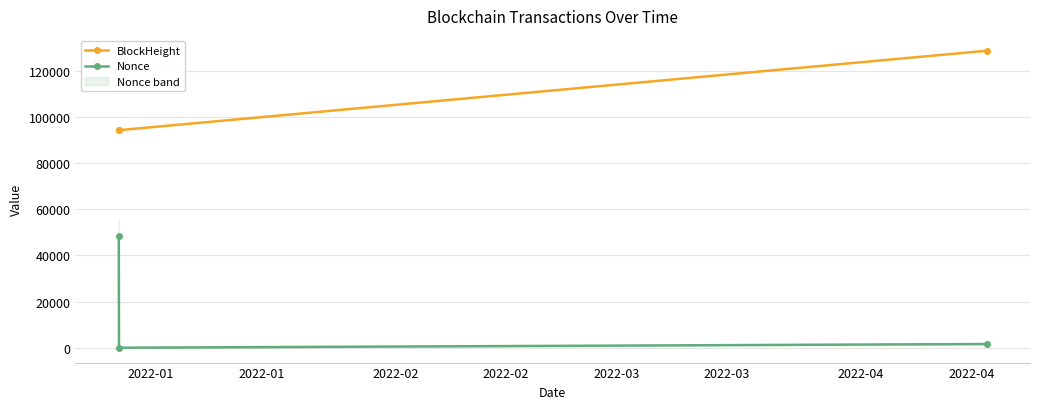

Reading left to right, list all the values displayed in this chart.

BlockHeight: 94265	94271	128696
Nonce: 48551	0	1610